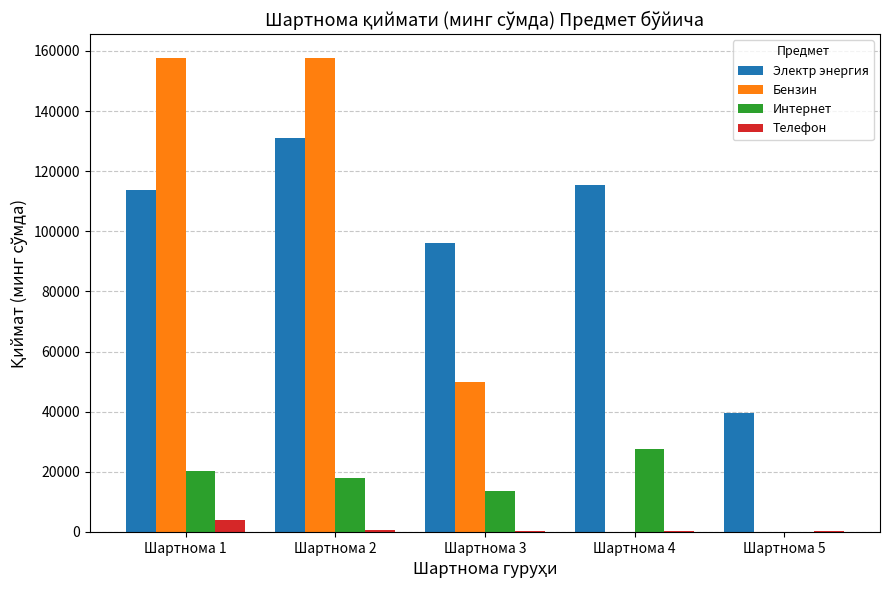

Which category has the highest value in the Электр энергия series?

Шартнома 2